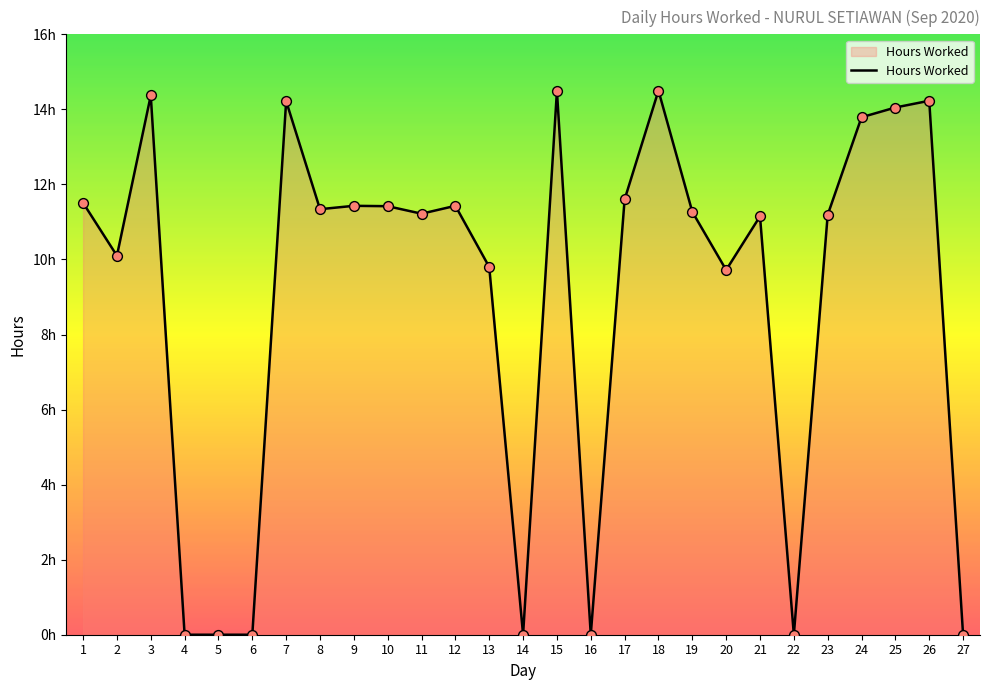

Does the chart have visible grid lines?

No